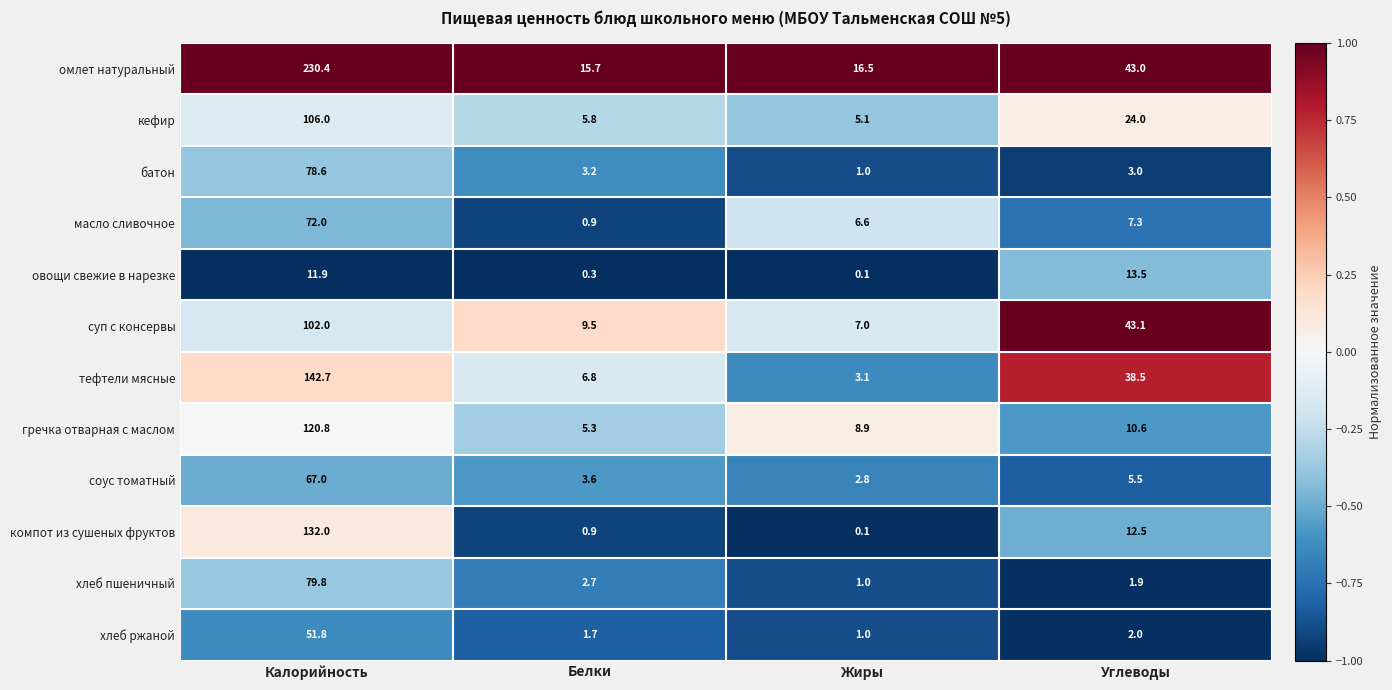

What is the maximum value shown in the chart?

230.4